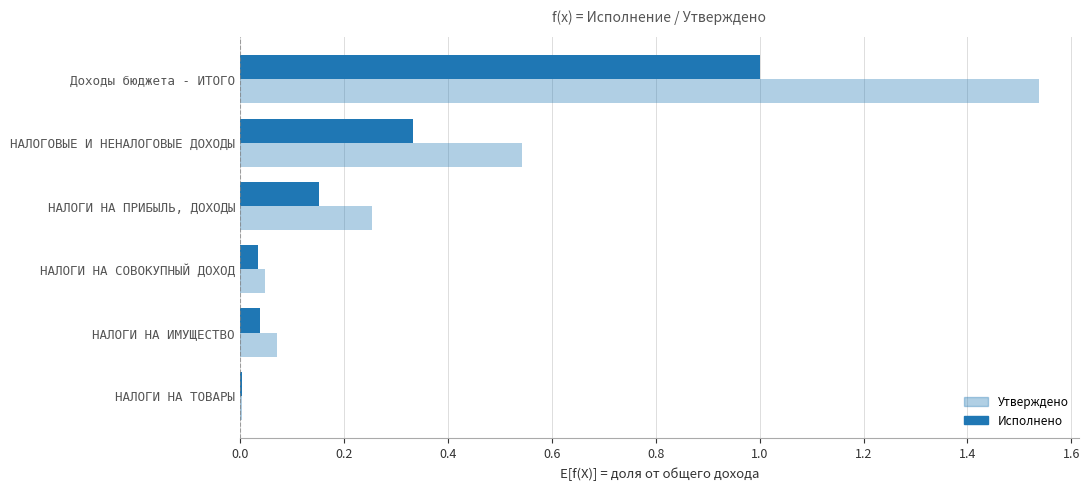

Count the number of data series in this chart.

2